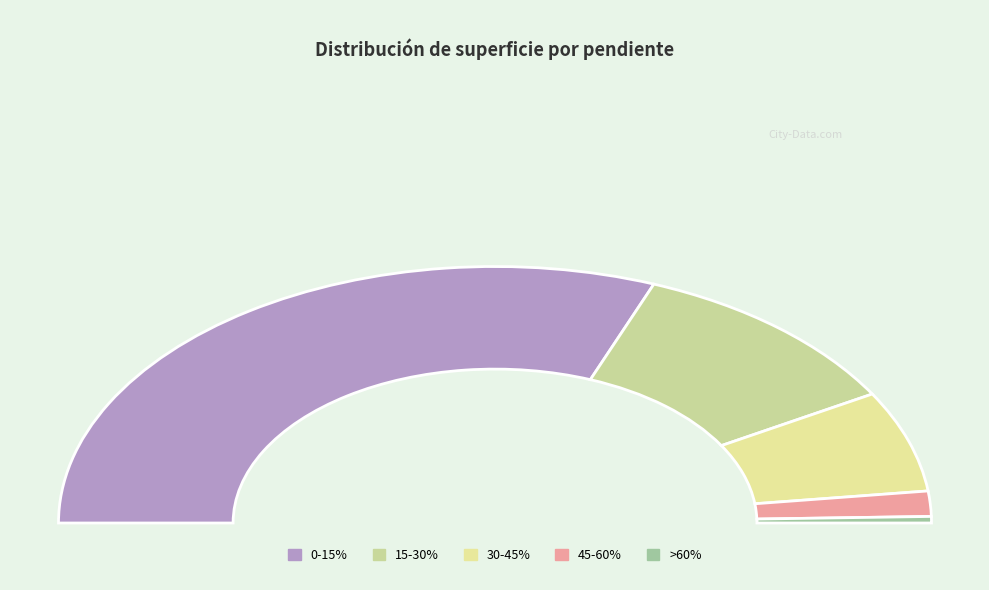

What is the change in value from 30-45% to >60%?

-14441.8